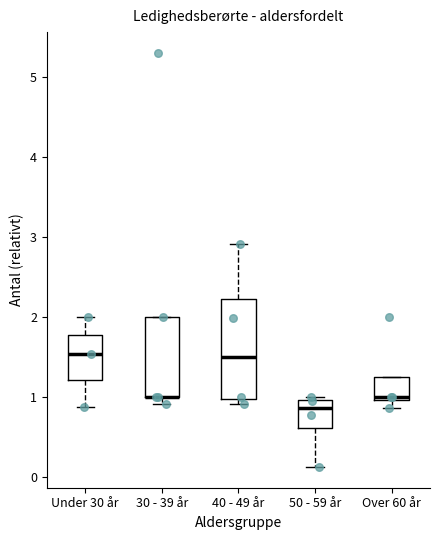

Which box is the tallest, from its lower edge to its upper edge?

40 - 49 år